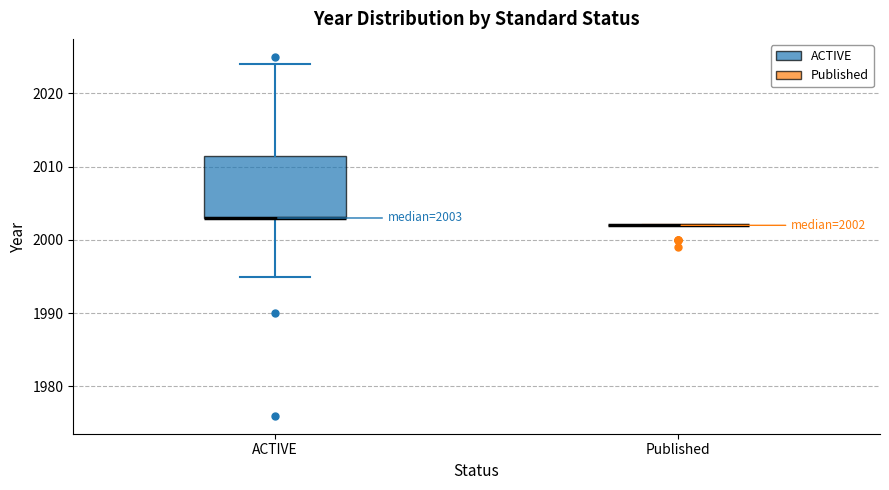

Comparing the boxes themselves (not the whiskers), which one is the tallest?

ACTIVE